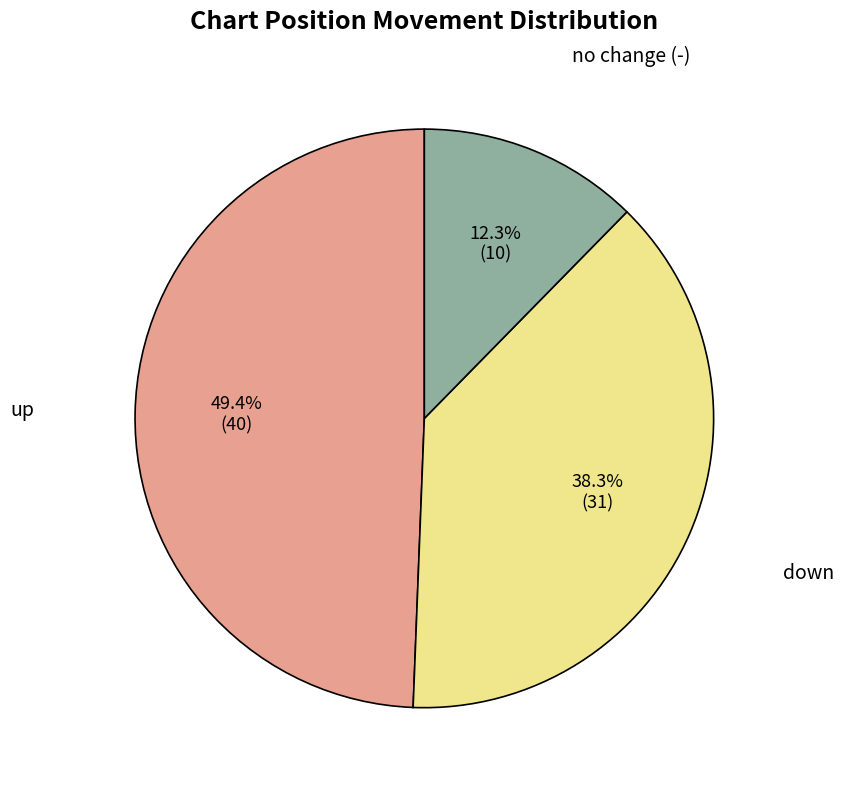

Is there any slice that represents more than half of the pie?

No